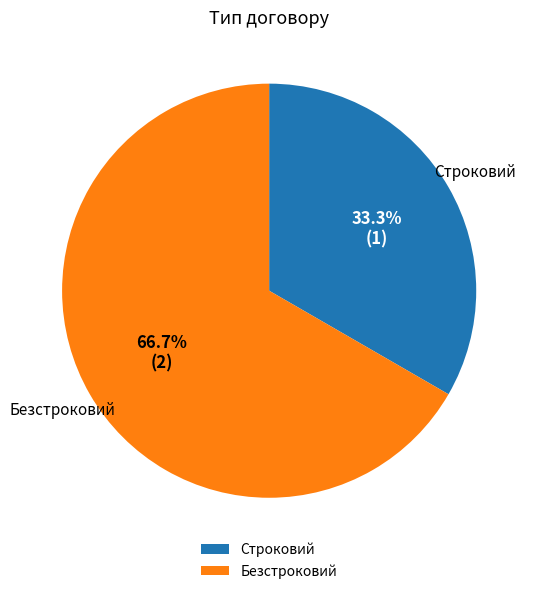

To the nearest percent, what is the difference between the largest and smallest slice percentages?

33%